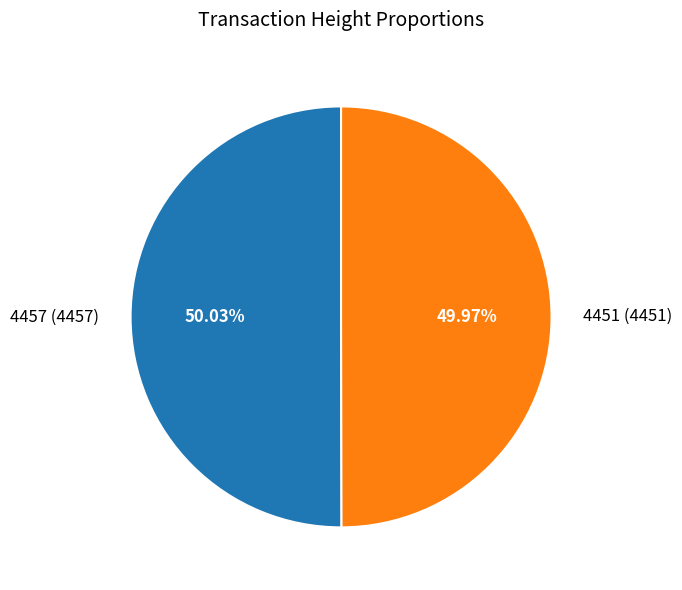

Is the sum of 4451 (4451) and 4457 (4457) greater than half?

Yes